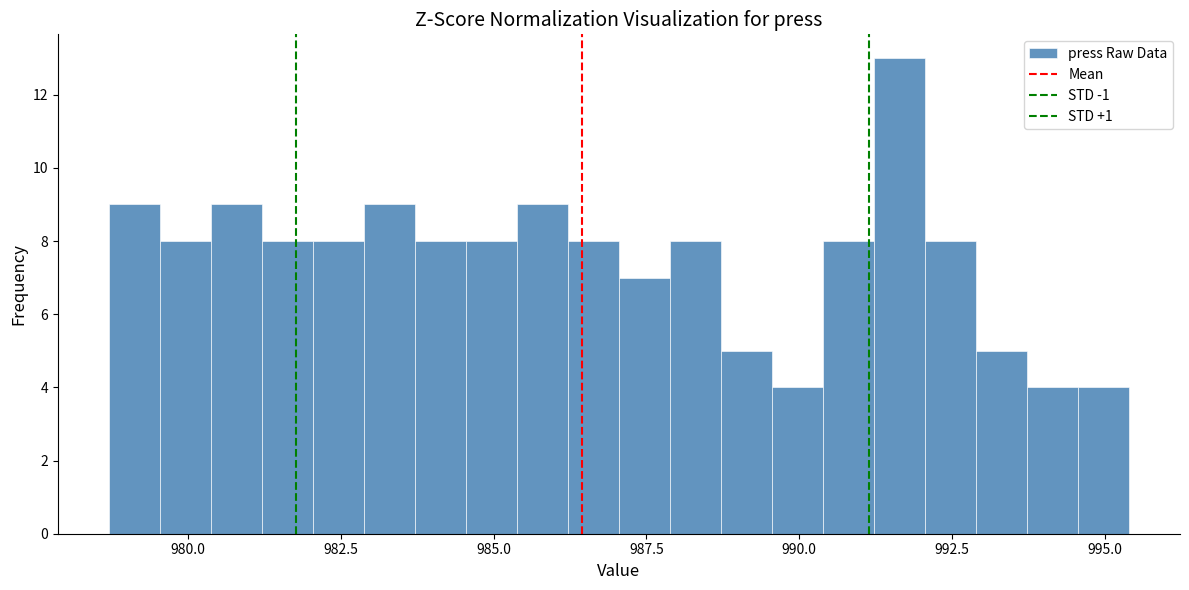

Read against the x-axis, roughly where is the centre of the tallest bar?

991.5